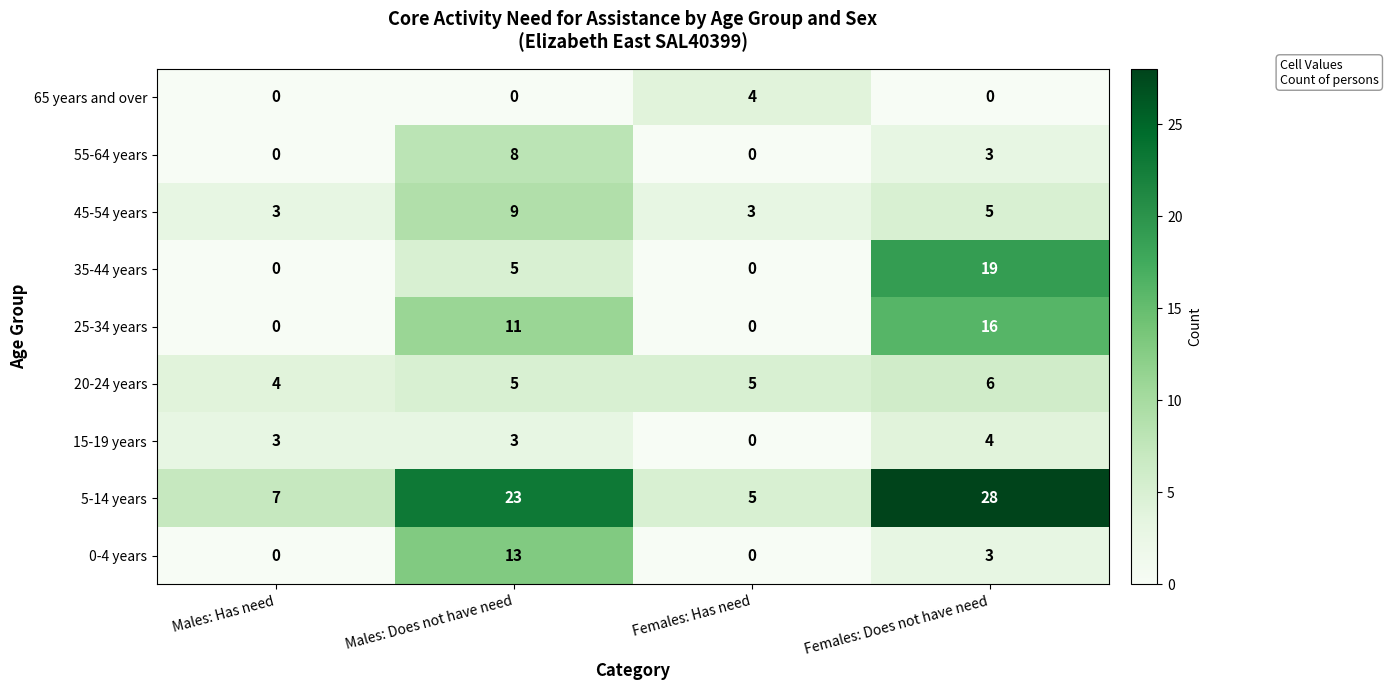

What is the greatest value displayed?

28